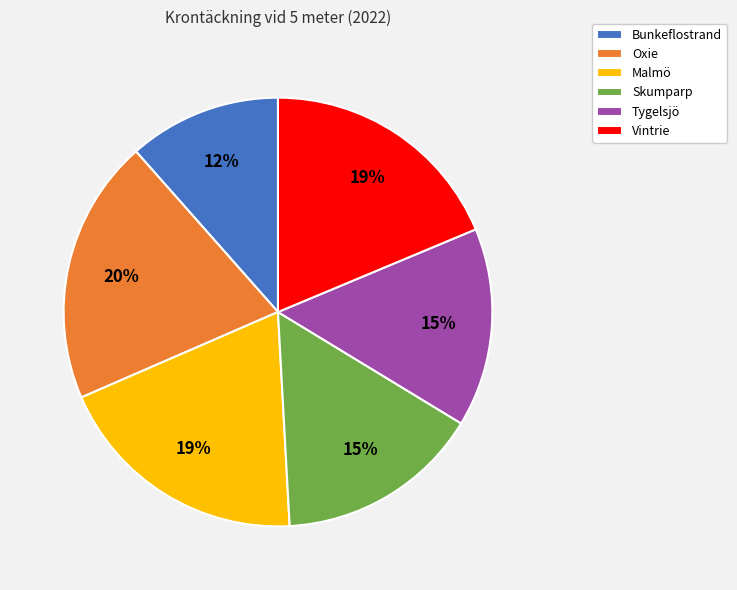

Which has a higher value, Malmö or Tygelsjö?

Malmö